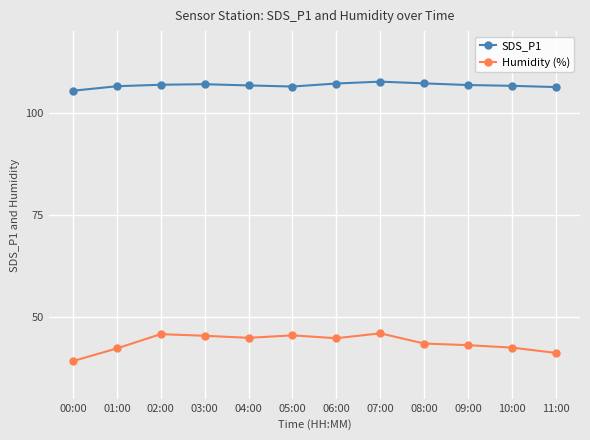

Count the number of data series in this chart.

2